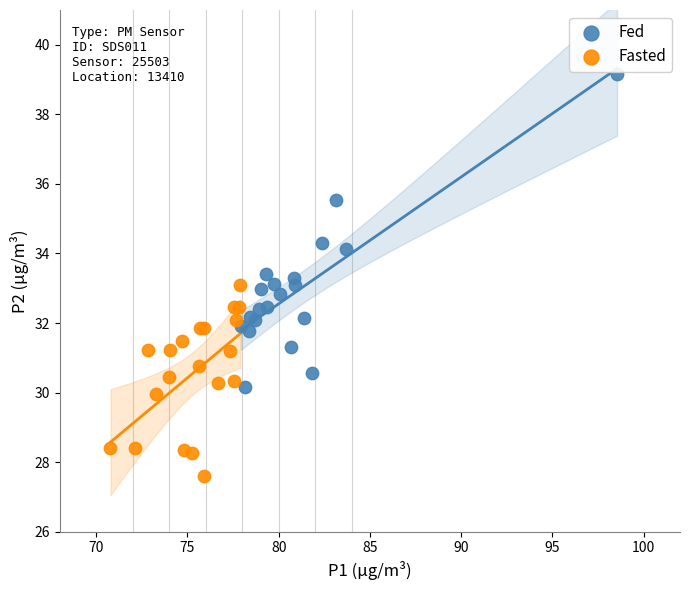

Which series has the widest spread of Y values?

Fed